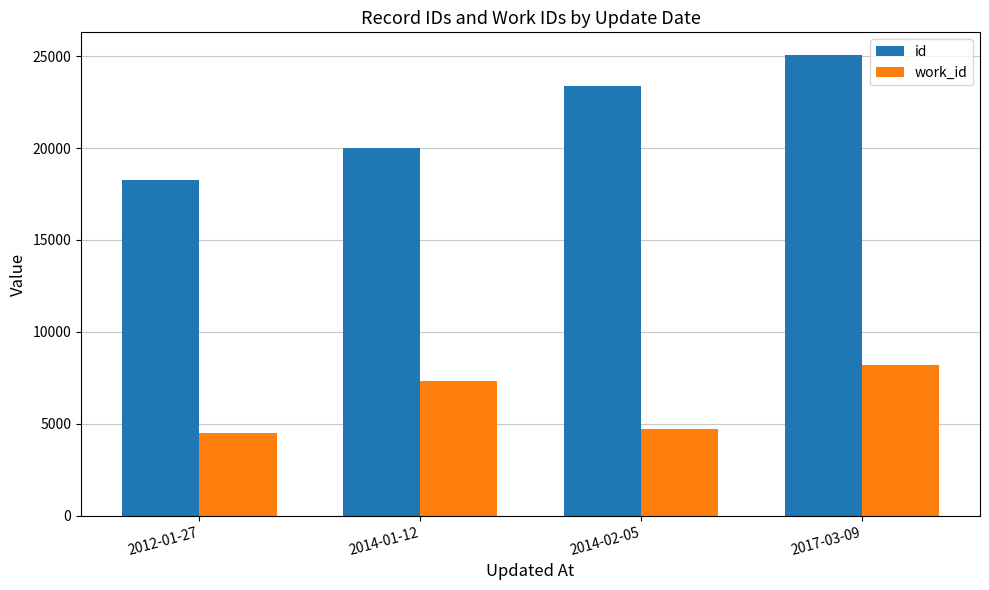

How many data points in work_id are less than 7355?

2